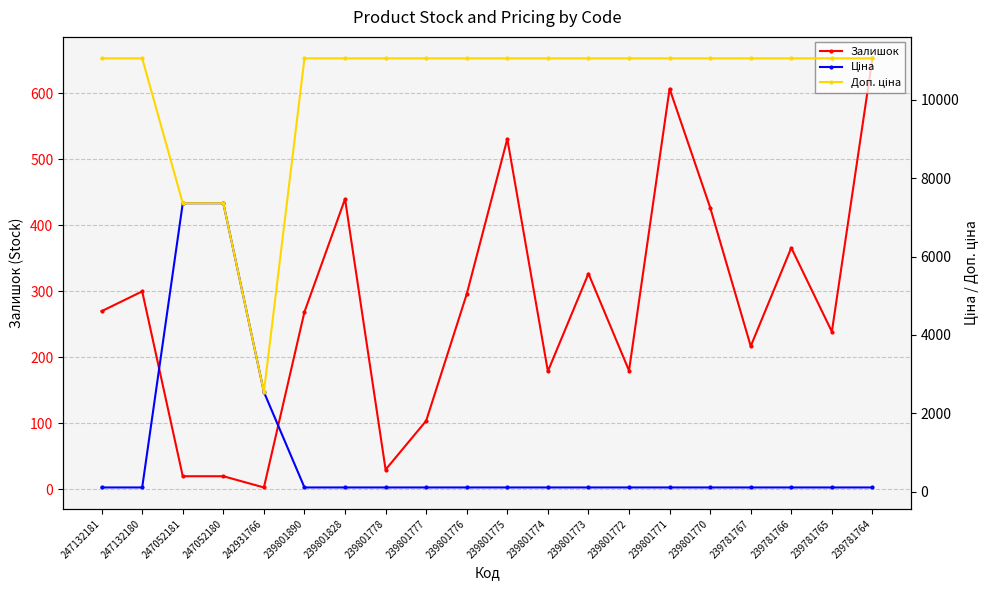

What is the value of the Доп. ціна point at the 2nd from the left?

11055.0